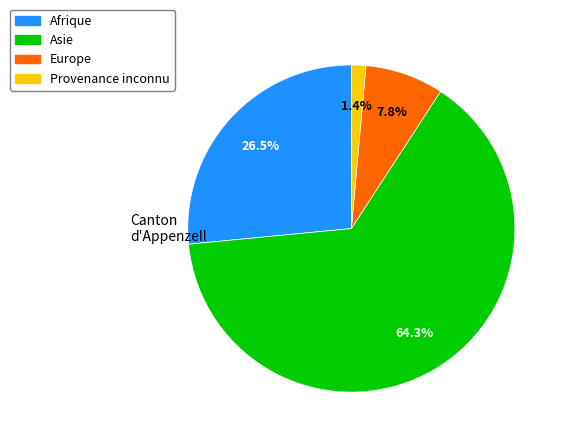

How many segments does this pie chart have?

4